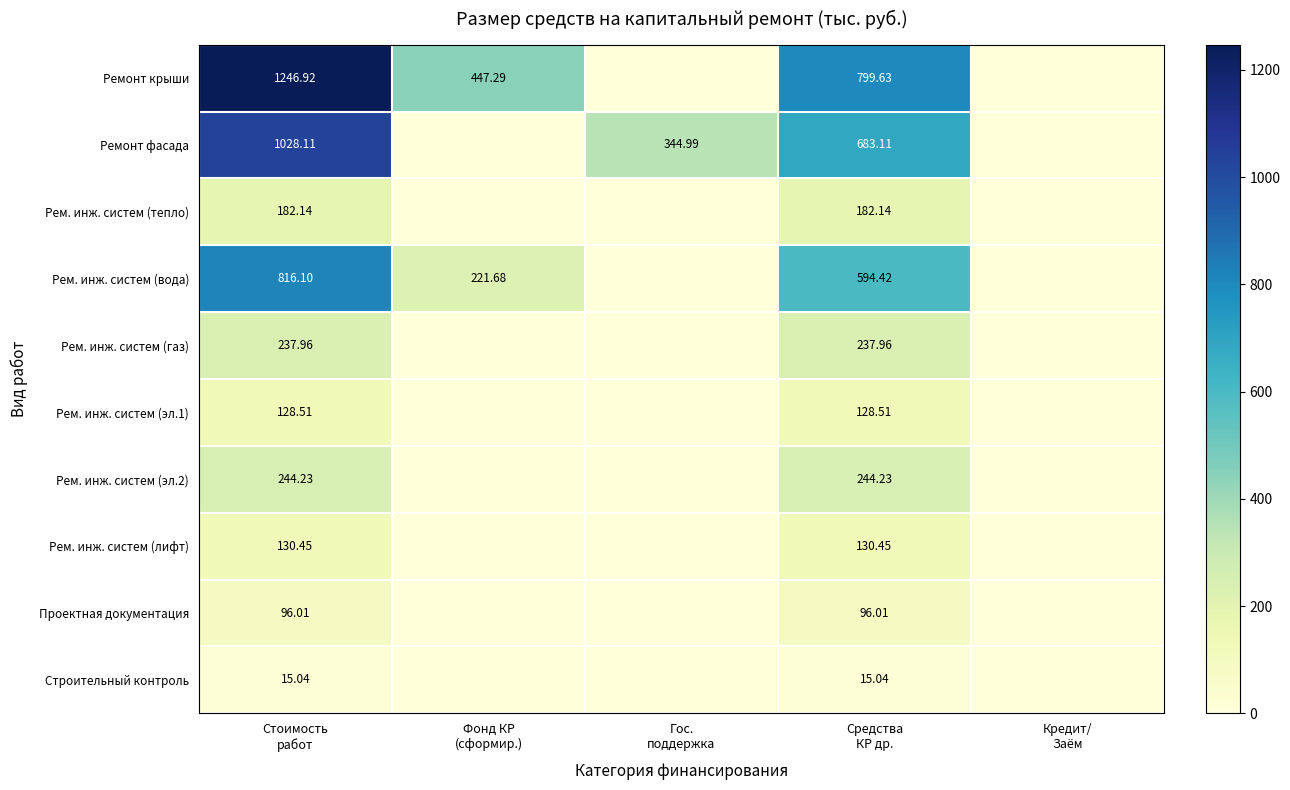

What is the total value across all series at Средства
КР др.?

3111.5